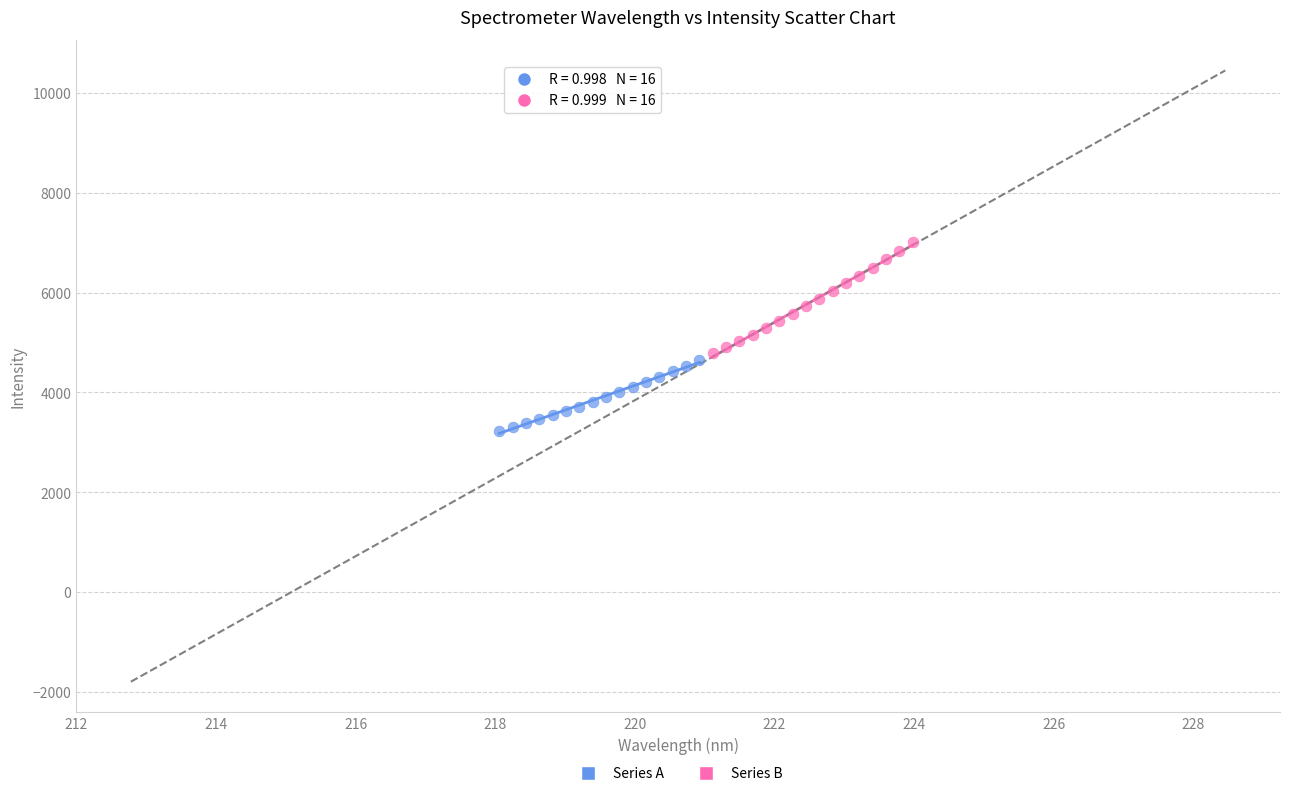

Which series contains the highest Y value?

Series B